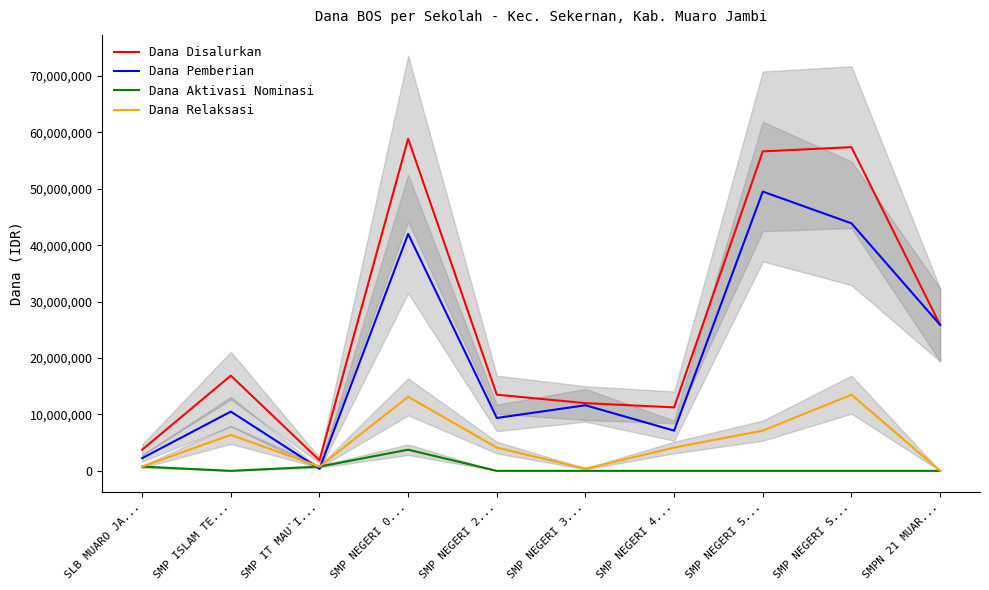

Between SLB MUARO JA... and SMP IT MAU`I..., which series saw the biggest shift?

Dana Disalurkan